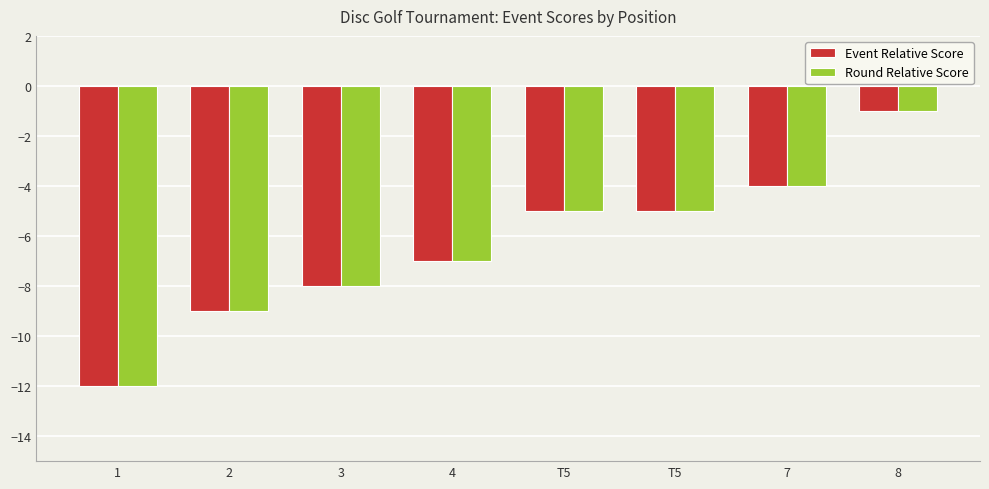

Which series has the largest range (max minus min)?

Event Relative Score